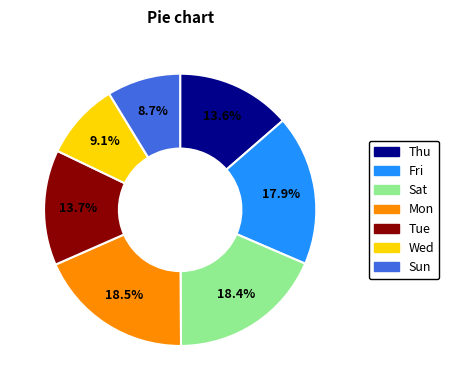

Does any single category account for the majority?

No